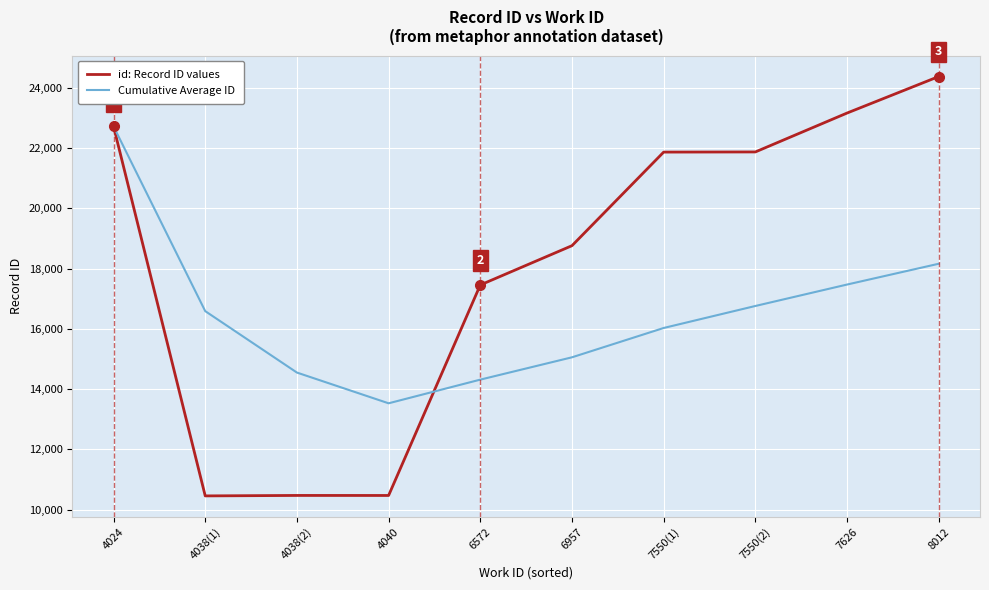

List the series in order of their peak value, lowest first.

Cumulative Average ID, id: Record ID values